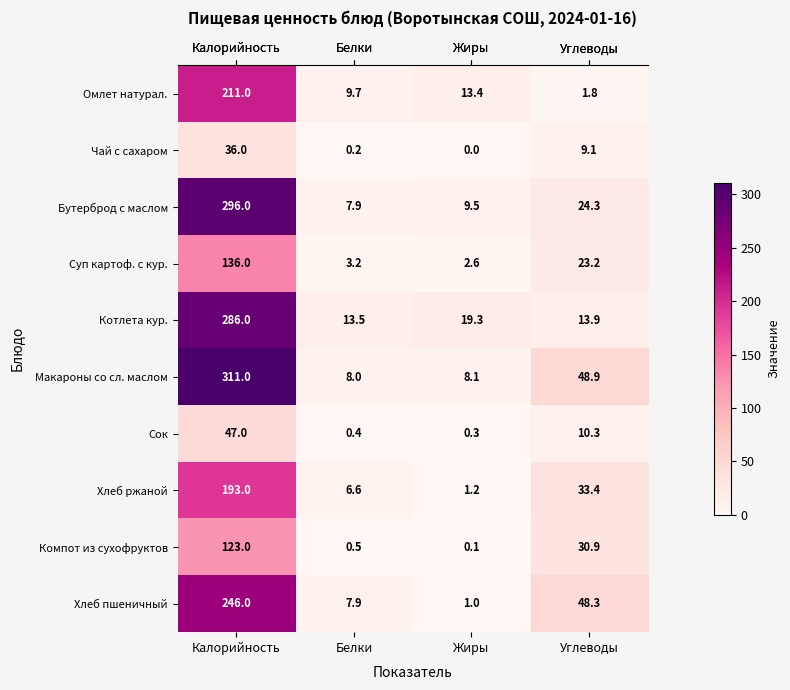

What is the highest value of the Хлеб пшеничный series?

246.0